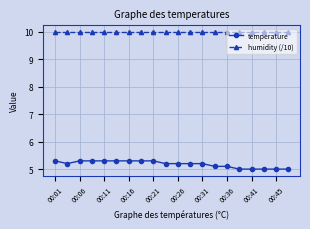

True or false: temperature and humidity (/10) cross at least once.

False